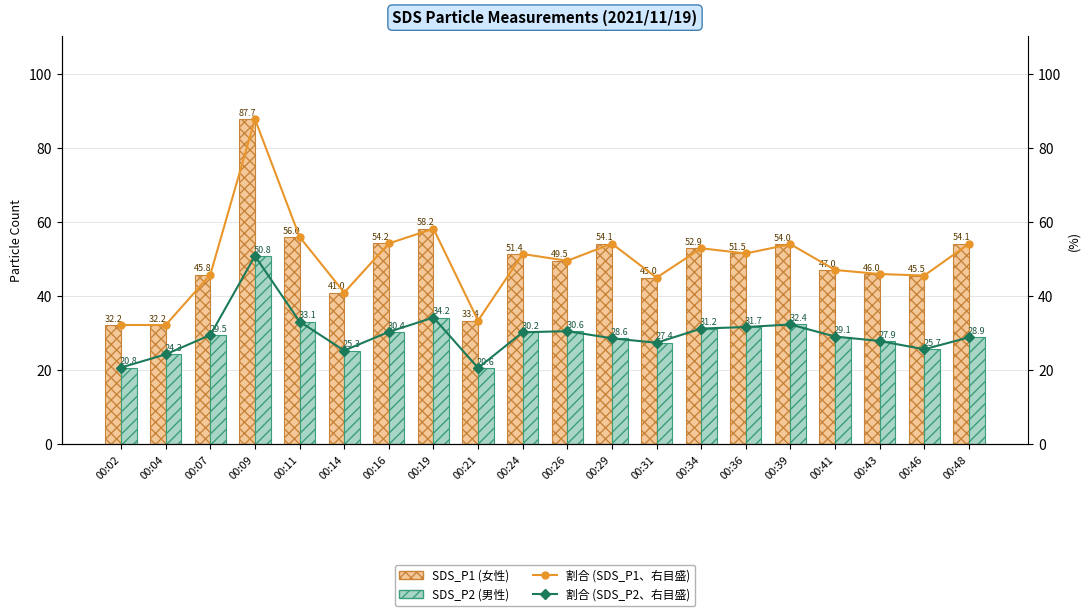

How many data points in SDS_P1 (粒子数) are less than 51?

10